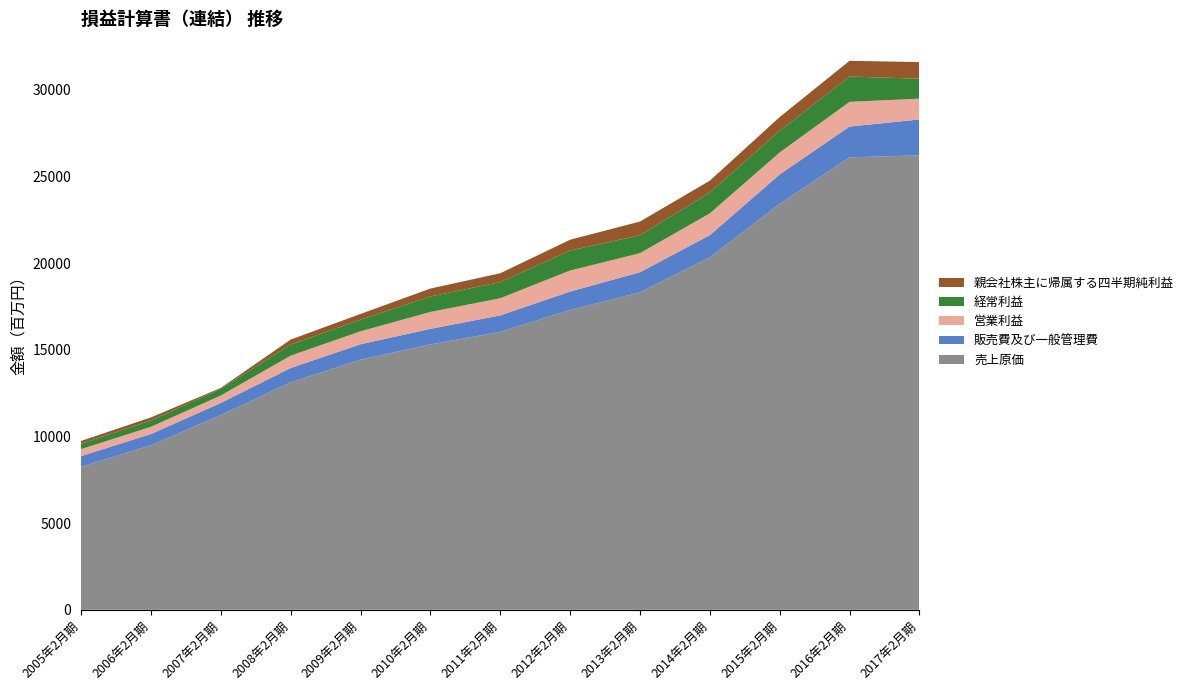

Reading left to right, list all the values displayed in this chart.

売上原価: 8254	9490	11232	13128	14430	15314	16035	17297	18320	20335	23420	26103	26218
販売費及び一般管理費: 614	650	701	821	888	894	949	1064	1154	1280	1698	1776	2070
営業利益: 401	417	428	712	749	975	989	1214	1099	1257	1268	1426	1200
経常利益: 308	366	395	639	672	893	931	1151	1036	1200	1245	1458	1153
親会社株主に帰属する四半期純利益: 166	176	46	289	329	457	512	624	790	685	797	910	956